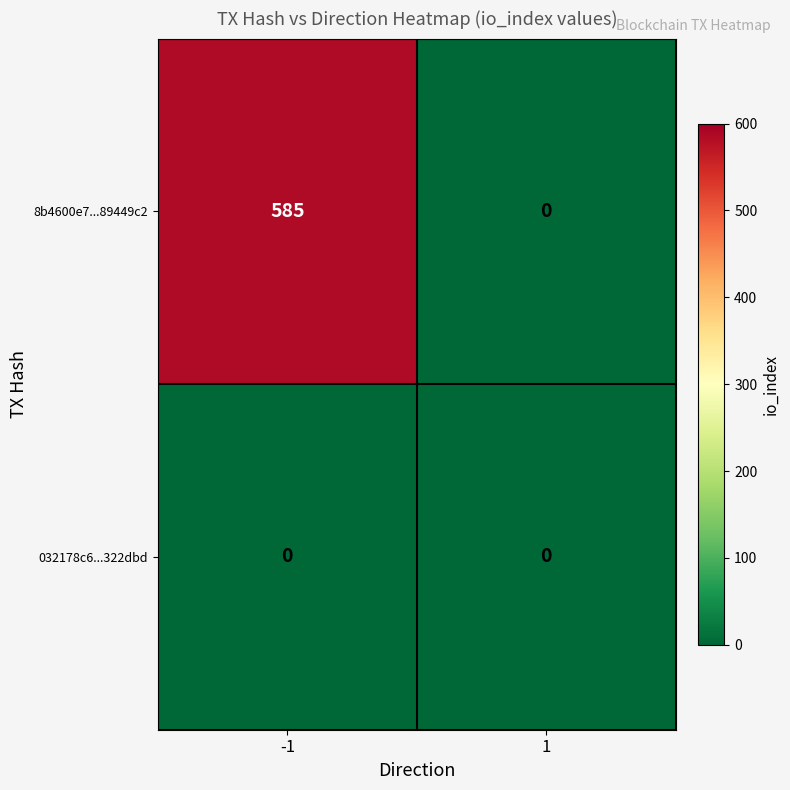

What is the total value across all series at -1?

585